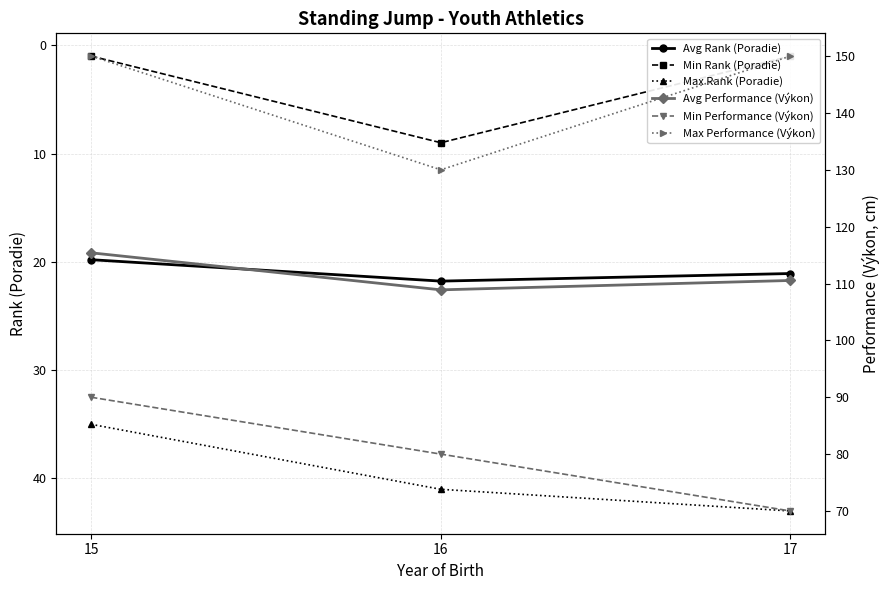

The value of Avg Performance (Výkon) at 17 is 110.5. True or false?

True